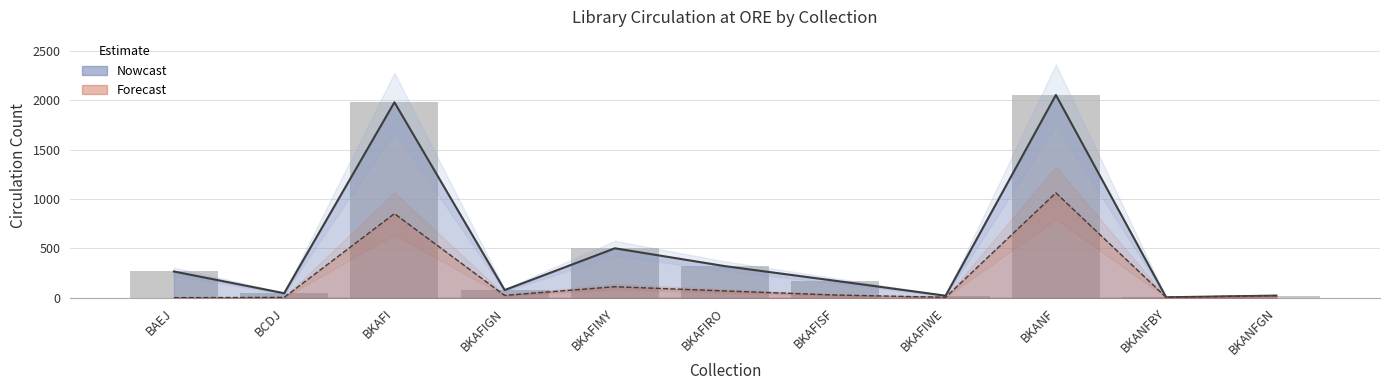

What is the value of the CIRC AT ORE, ITEMS OWNED BY OTHERS bar at the 3rd from the left?

853